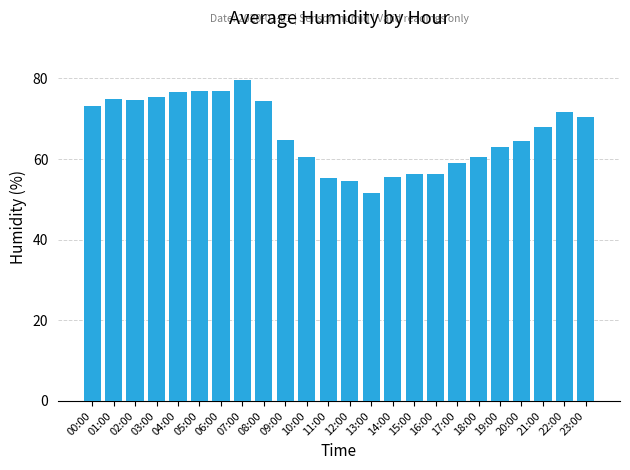

What is the sum of all values?

1594.0